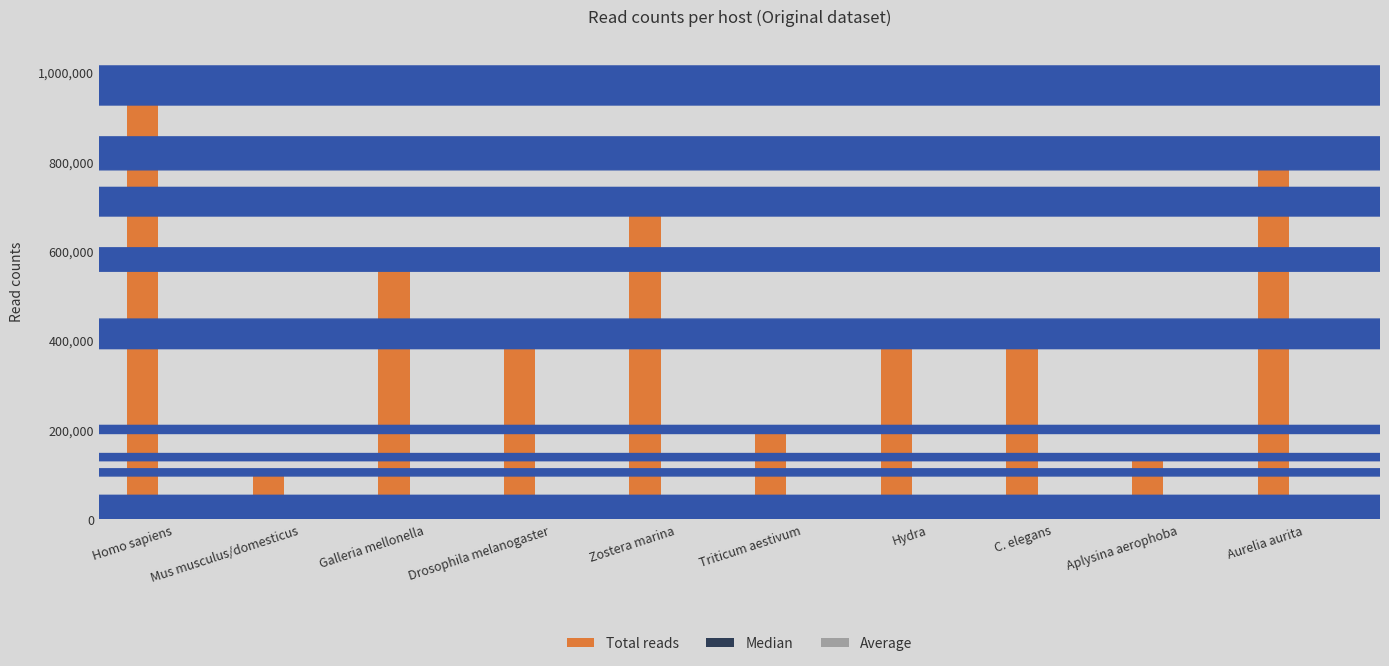

What is the total value across all series at C. elegans?

477007.4